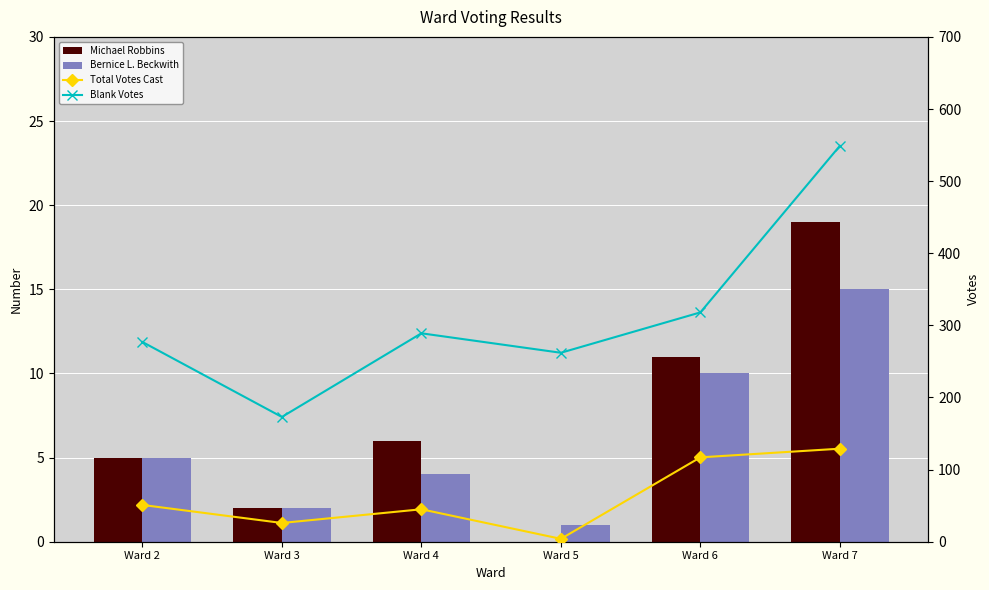

What is the sum of the Total Votes Cast values at Ward 2 and Ward 4?

96